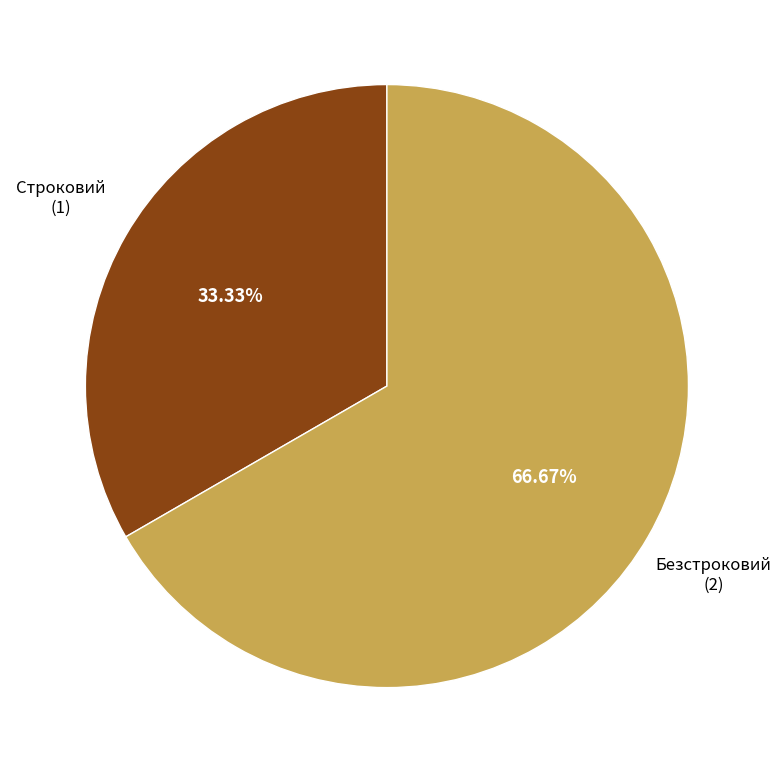

How many segments does this pie chart have?

2